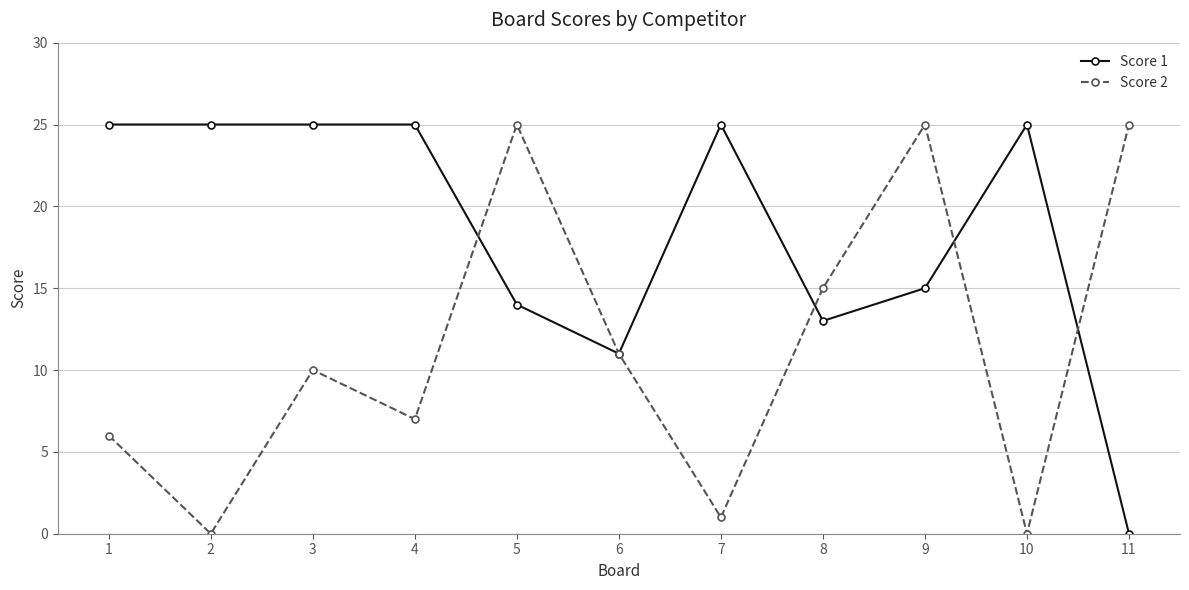

Reading left to right, what are all the values shown in this chart?

Score 1: 25	25	25	25	14	11	25	13	15	25	0
Score 2: 6	0	10	7	25	11	1	15	25	0	25